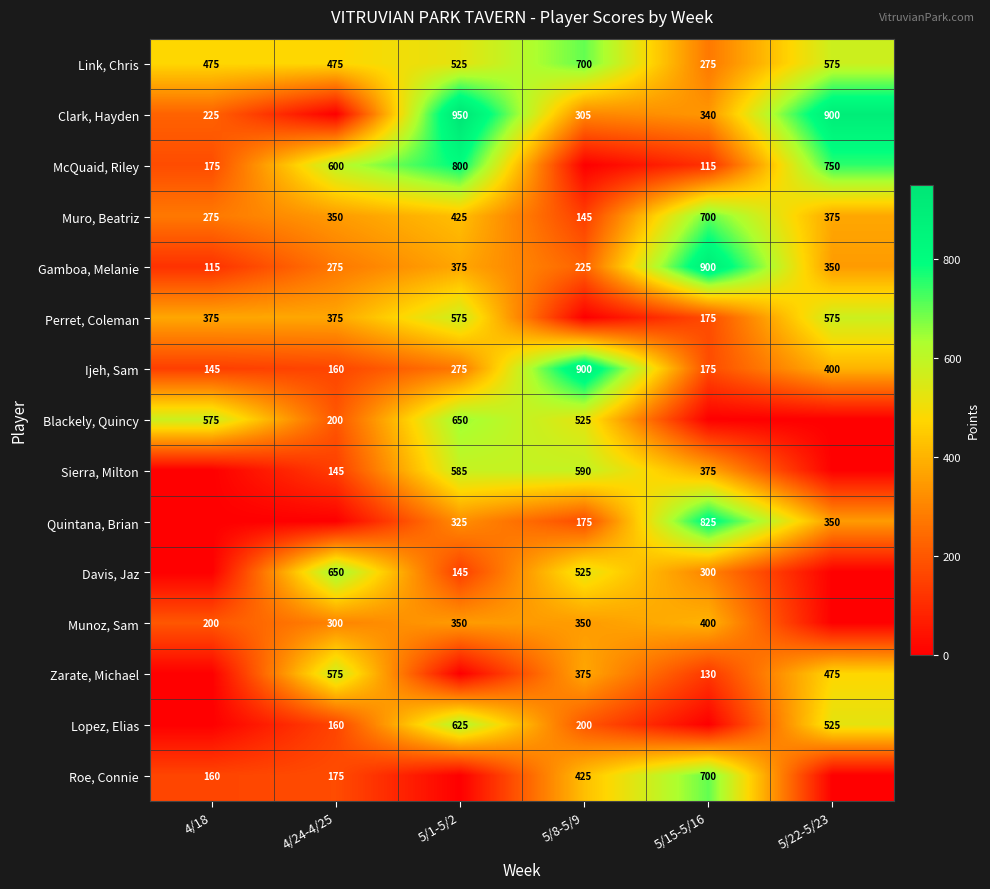

What is the difference between the Davis, Jaz values at 4/24-4/25 and 5/1-5/2?

505